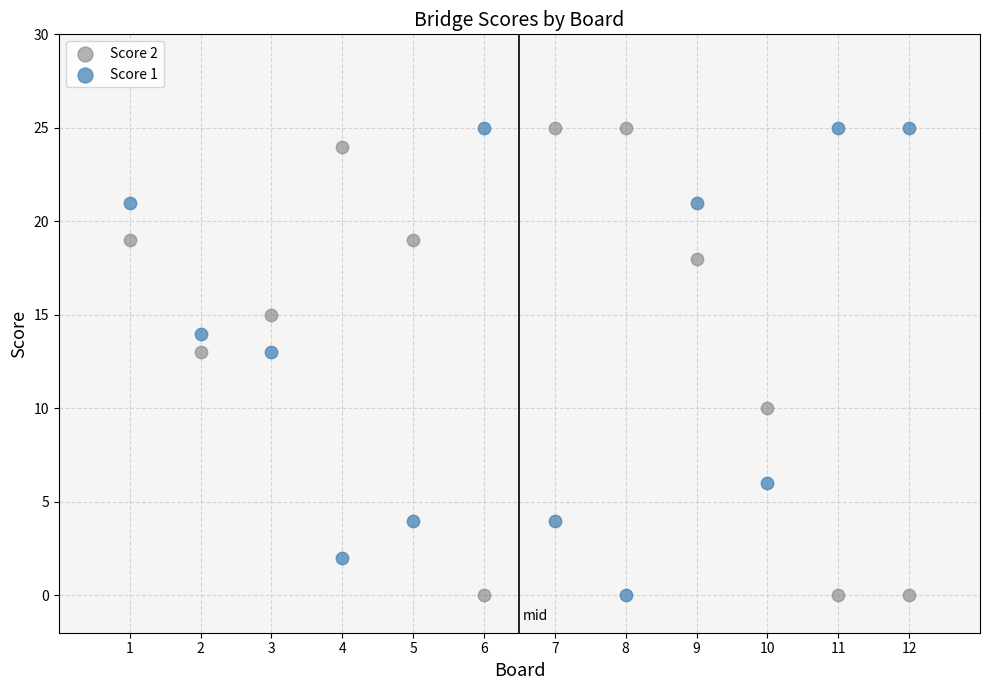

What is the X range (max minus min) for the scatter plot?

11